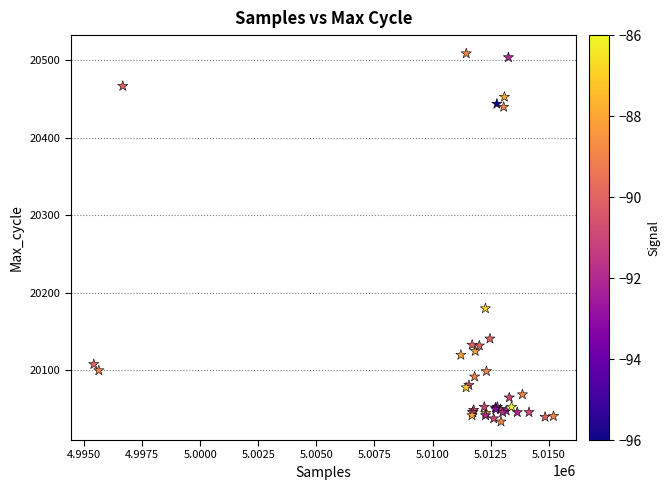

What Y value in the scatter plot is closest to 20271?

20180